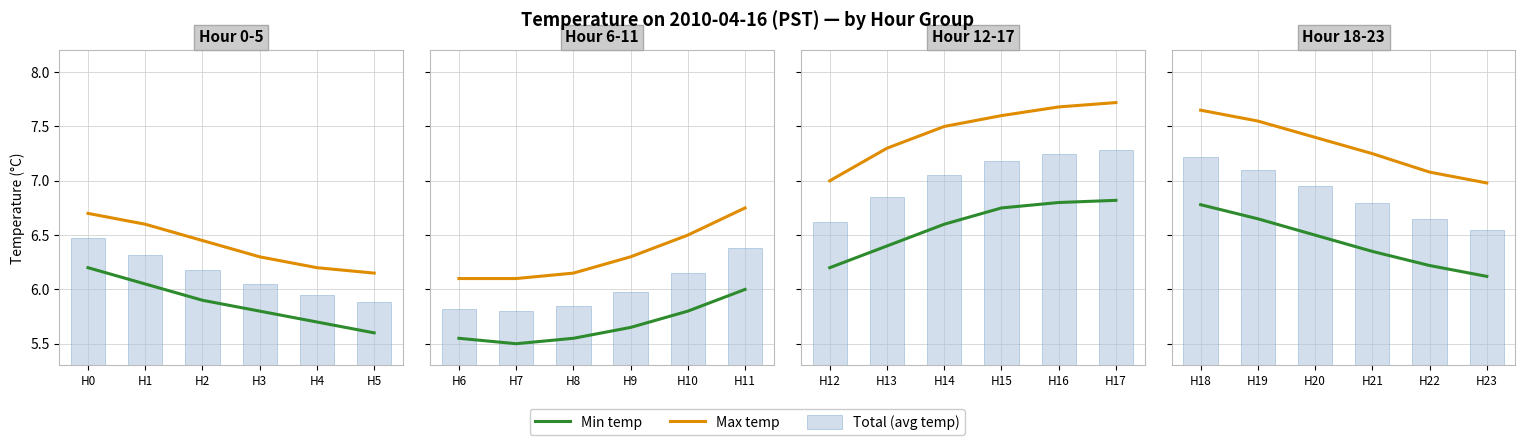

The Total (avg temp) series shows 11.2 at H23. True or false?

False